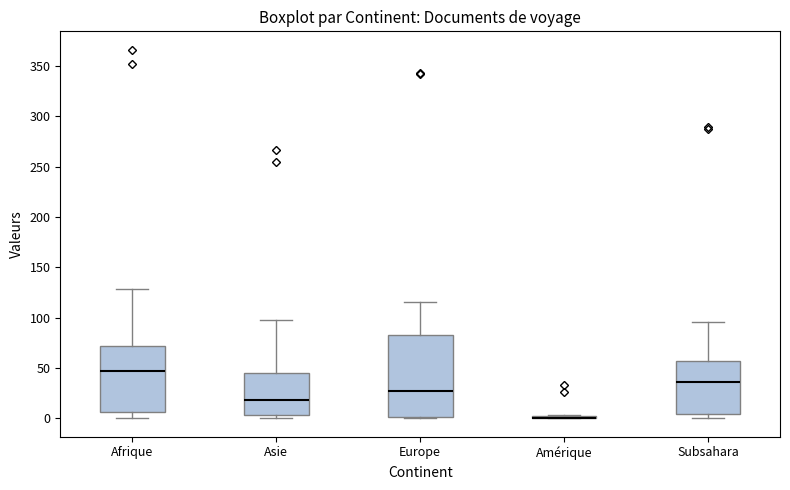

Reading left to right, read every box against the y-axis: the position of its median line, the range the box covers, and the ends of its whiskers. The values are not printed on the chart, so give them approximately, as read against the axis.

Afrique: median 45, box 5 to 70, whiskers 0 to 130
Asie: median 20, box 5 to 45, whiskers 0 to 100
Europe: median 25, box 0 to 85, whiskers 0 to 115
Amérique: box collapsed to a line at 0, whiskers 0 to 5
Subsahara: median 35, box 5 to 55, whiskers 0 to 95